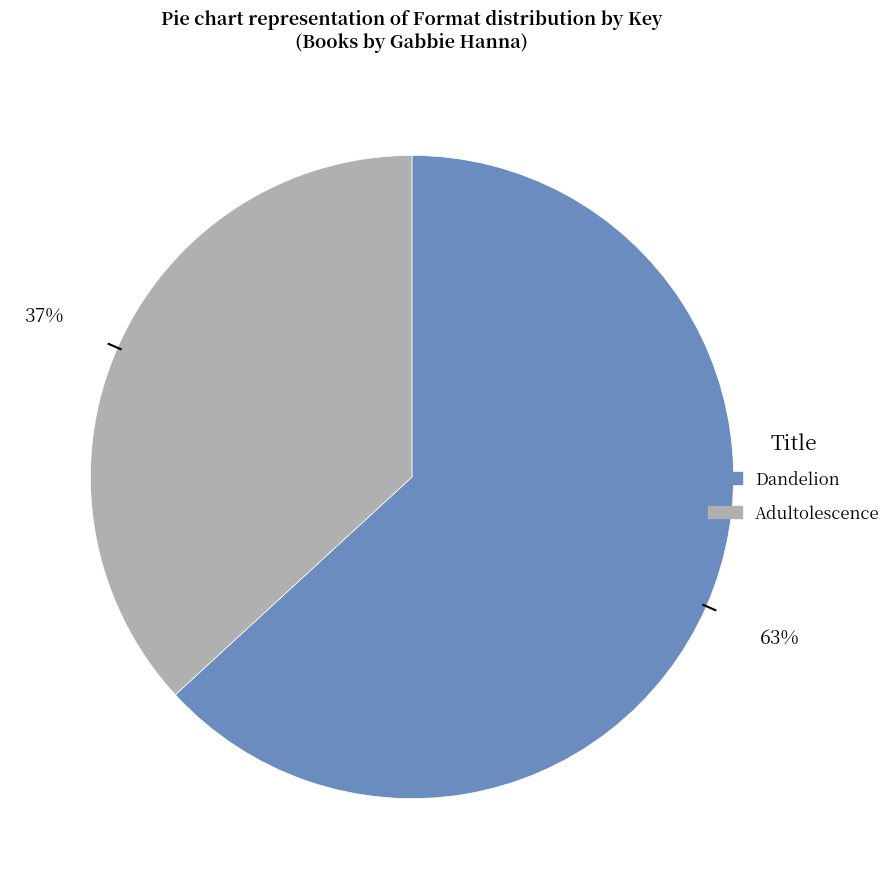

To the nearest percent, what is the combined percentage of Dandelion and Adultolescence?

100%